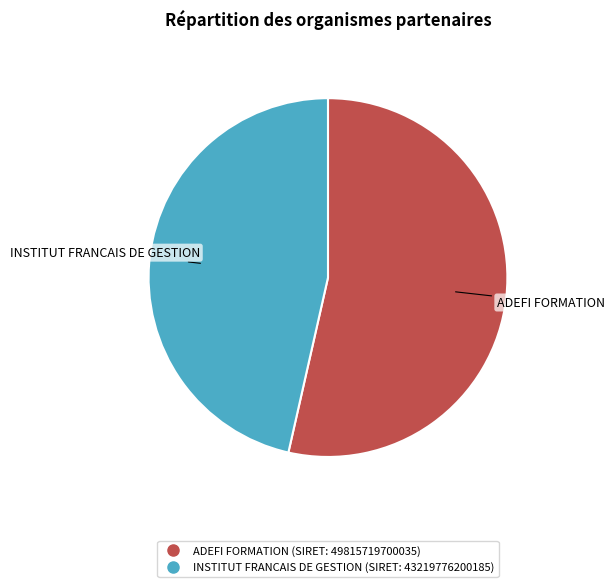

Which category accounts for the majority?

ADEFI FORMATION